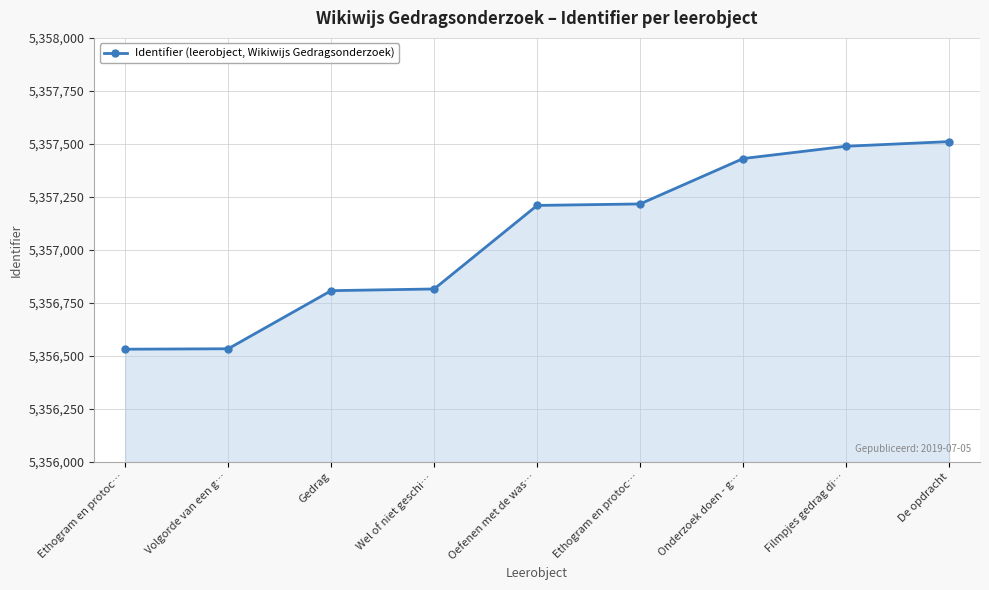

What is the value of the 7th point from the left?

5357431